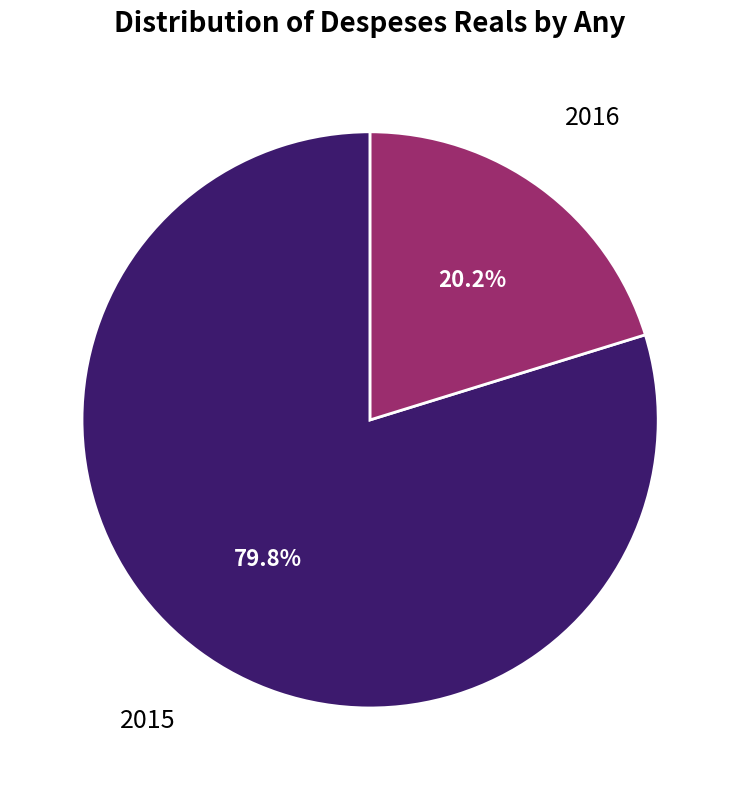

To the nearest percent, what portion does 2015 represent?

80%